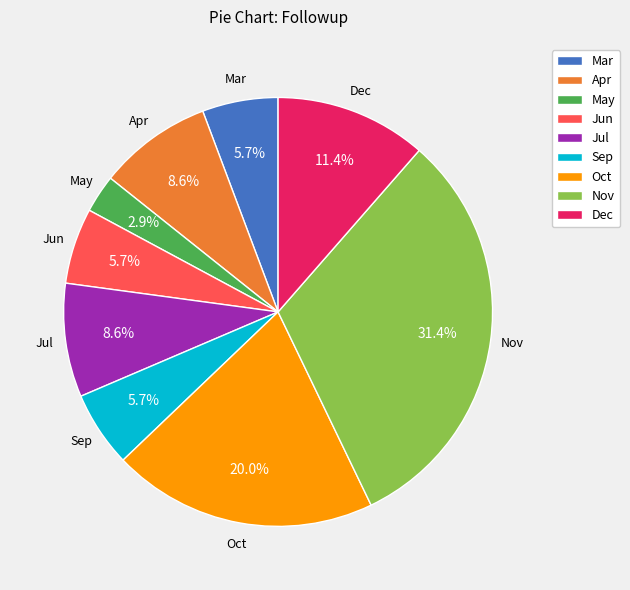

Approximately how many times larger is the value at Sep compared to Dec?

0.5